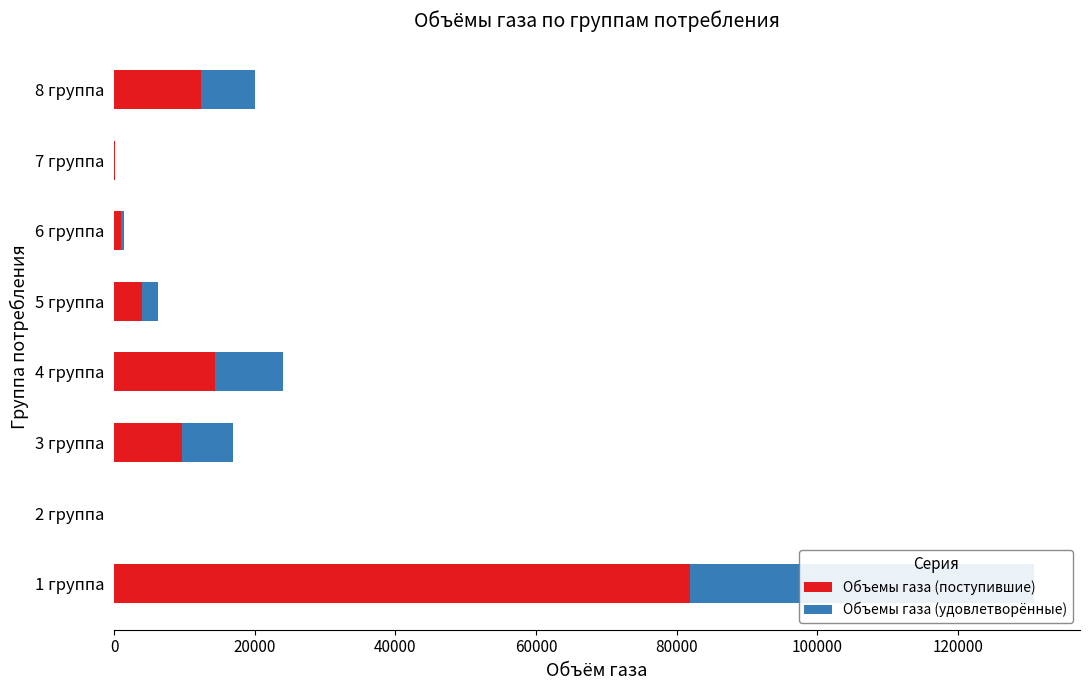

What is the value of the Объемы газа (поступившие) bar at the 1st from the left?

81900.0